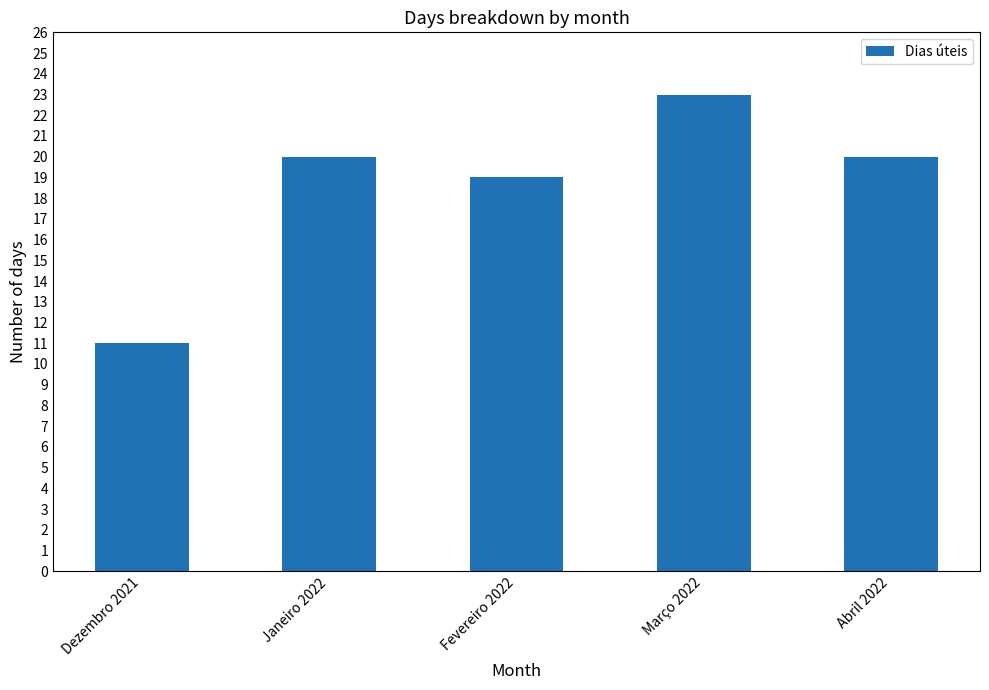

The value at Abril 2022 is 34. True or false?

False